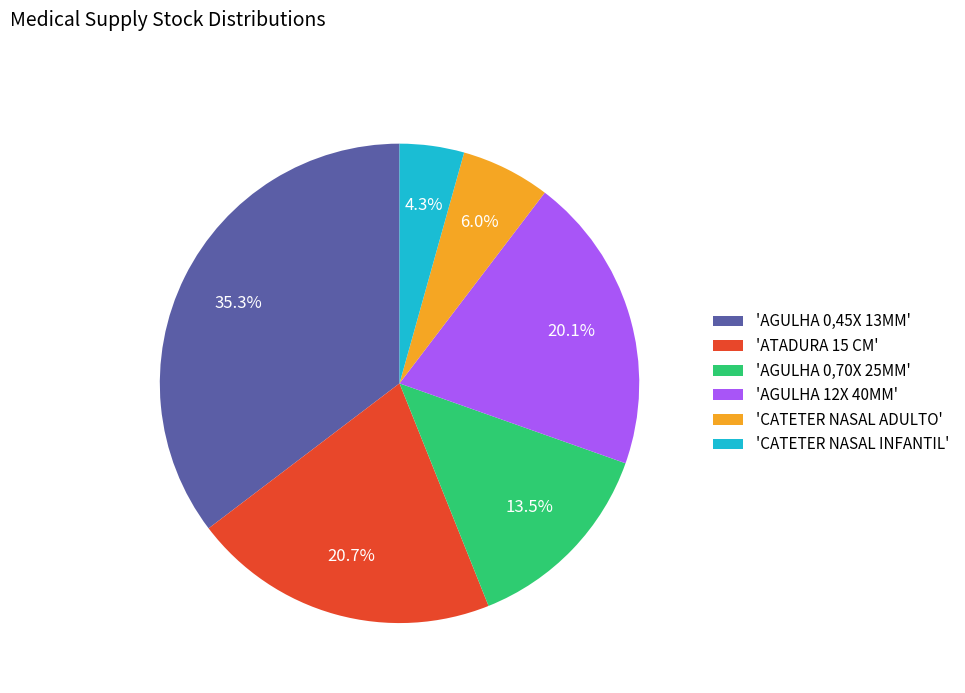

Between 'AGULHA 12X 40MM' and 'ATADURA 15 CM', which is larger?

'ATADURA 15 CM'